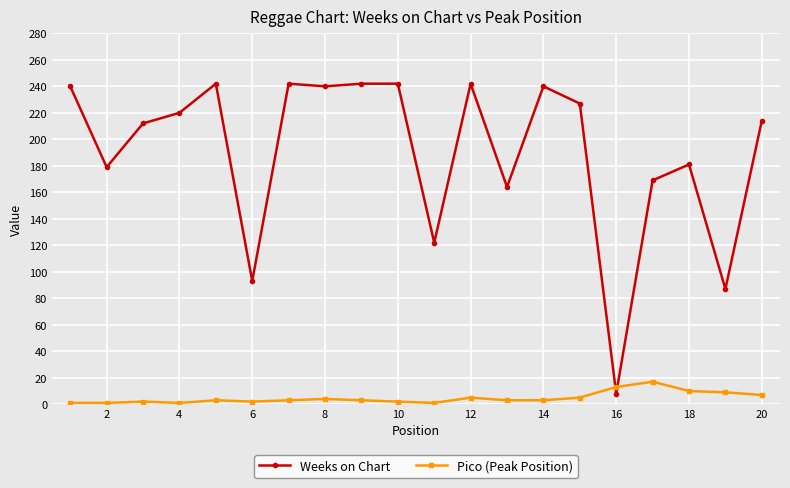

Rank the series by their average value, from lowest to highest.

Pico (Peak Position), Weeks on Chart